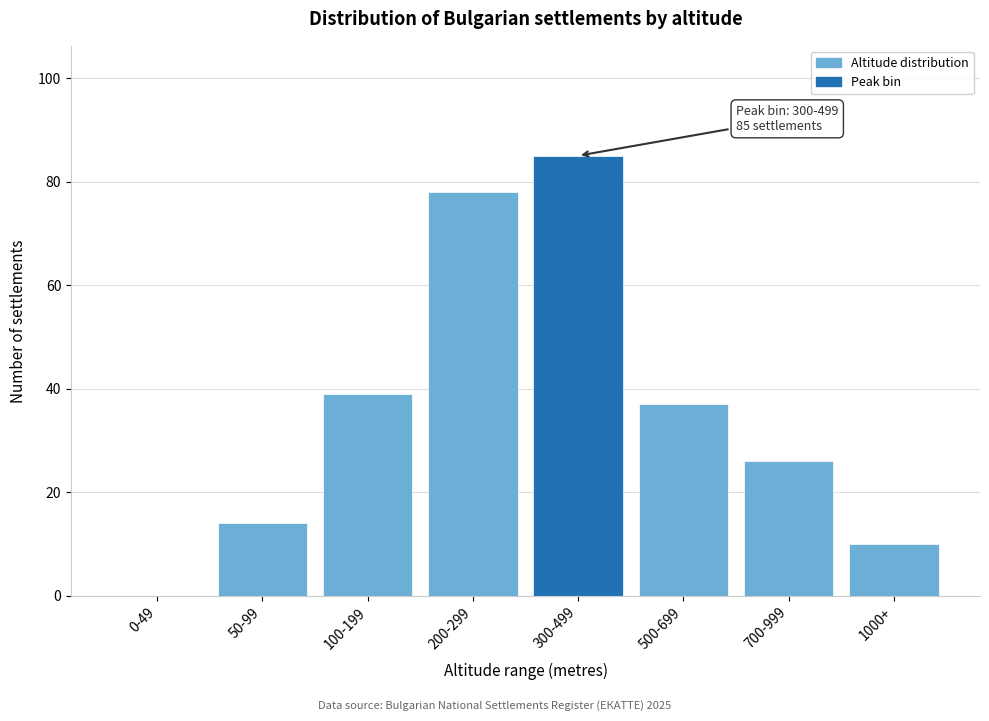

Reading left to right, transcribe all the data shown in this chart.

0-49=0	50-99=14	100-199=39	200-299=78	300-499=85	500-699=37	700-999=26	1000+=10